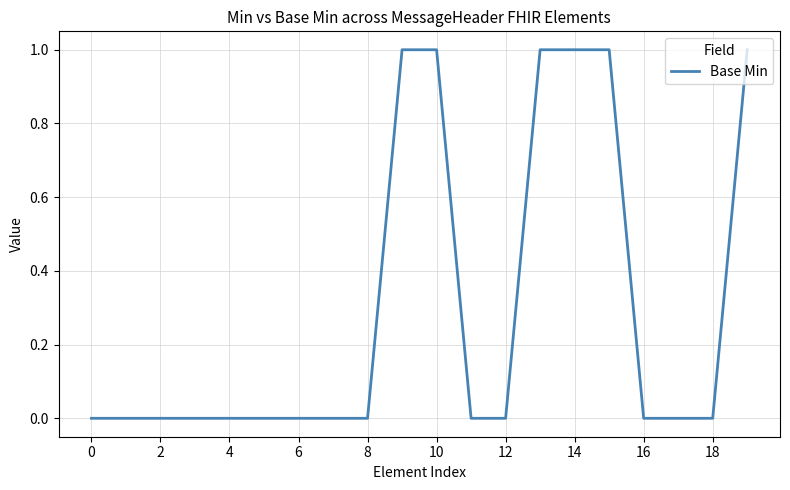

Is this an area chart (filled region under the line)?

No